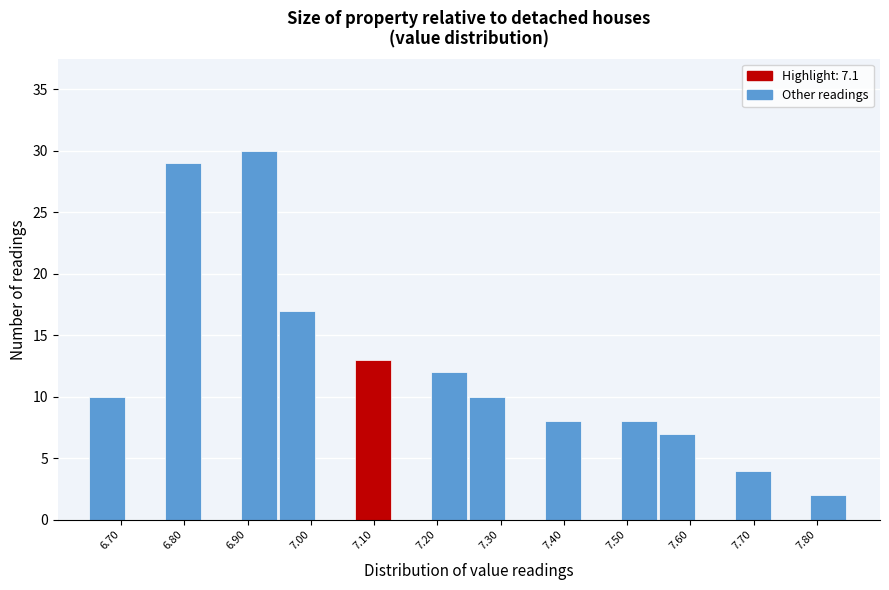

Over which range of the x-axis is the bar tallest?

6.89 to 6.95